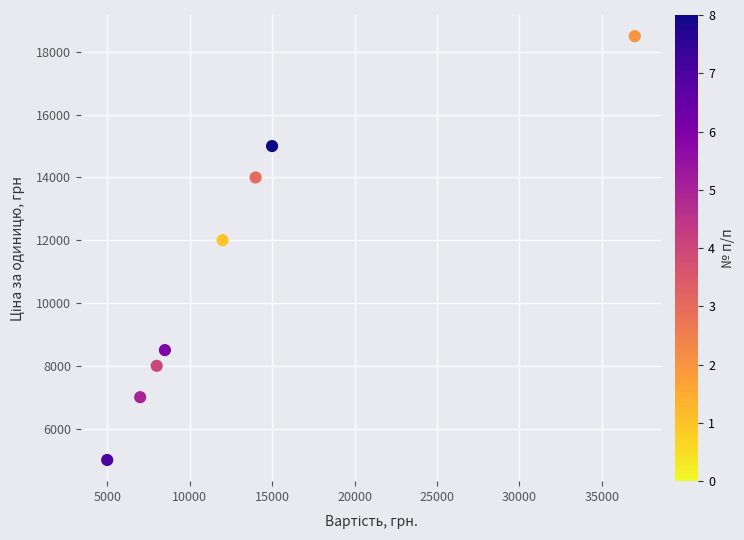

What is the average Y value?

11000